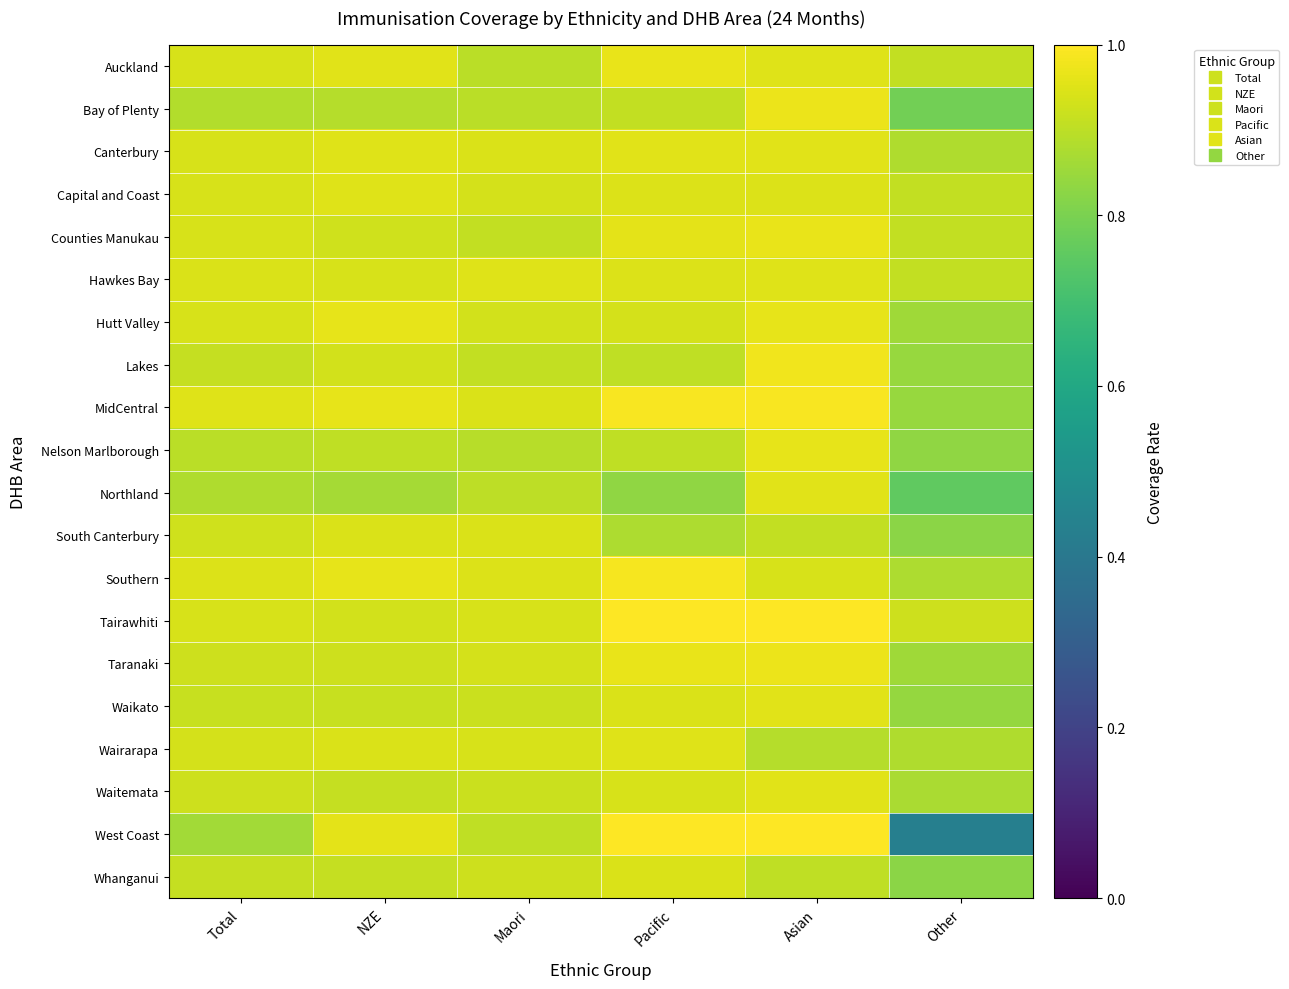

What is the total value across all series at NZE?

18.6